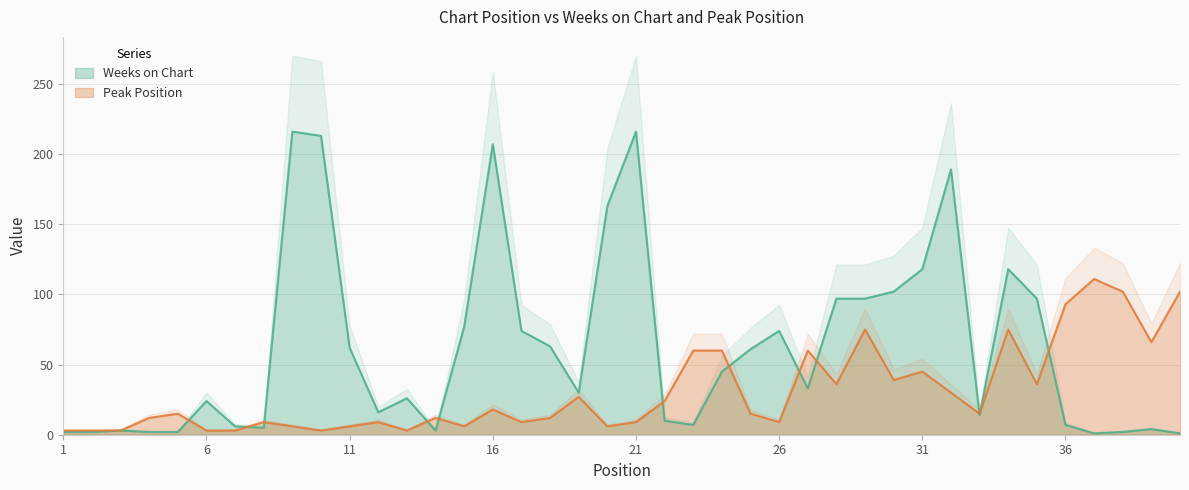

How many lines are shown in the chart?

2